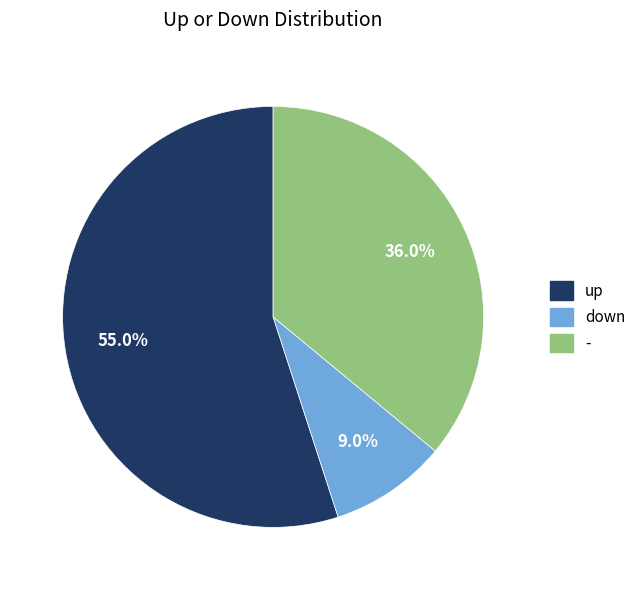

To the nearest percent, what is the difference between the down and - slice percentages?

27%